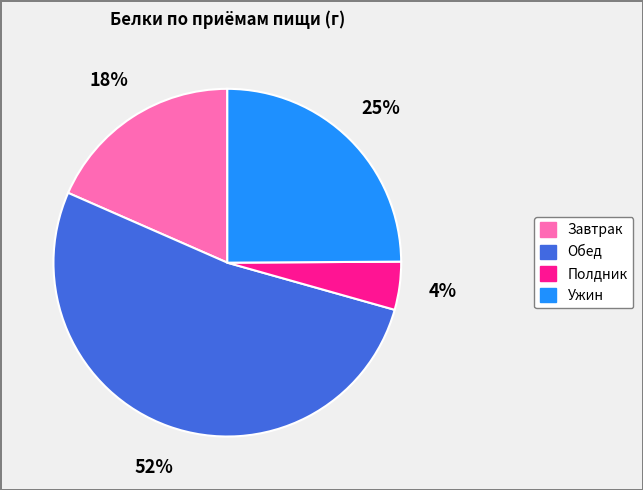

What is the largest slice in the pie chart?

Обед